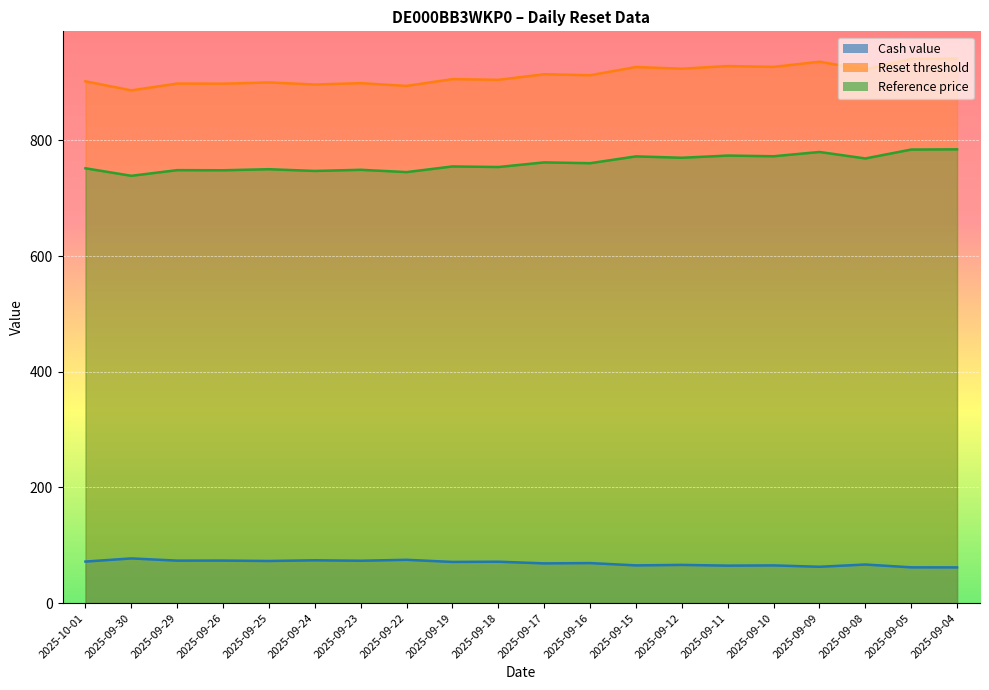

What is the difference between the maximum and minimum values in the Reference price series?

45.8